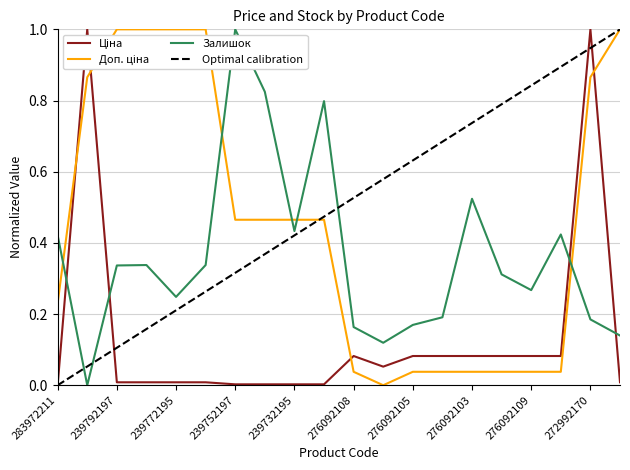

At how many categories does at least one series exceed 0?

20